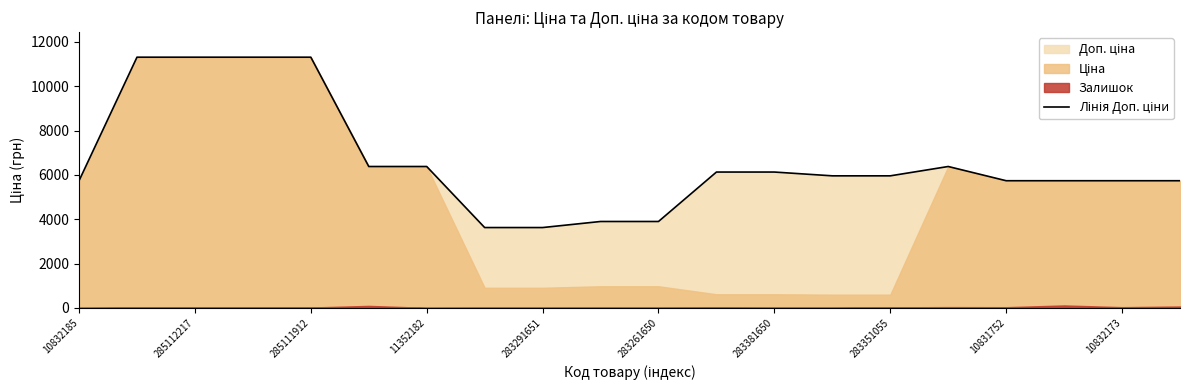

True or false: the data shows 2819.5 at 283261650.

False